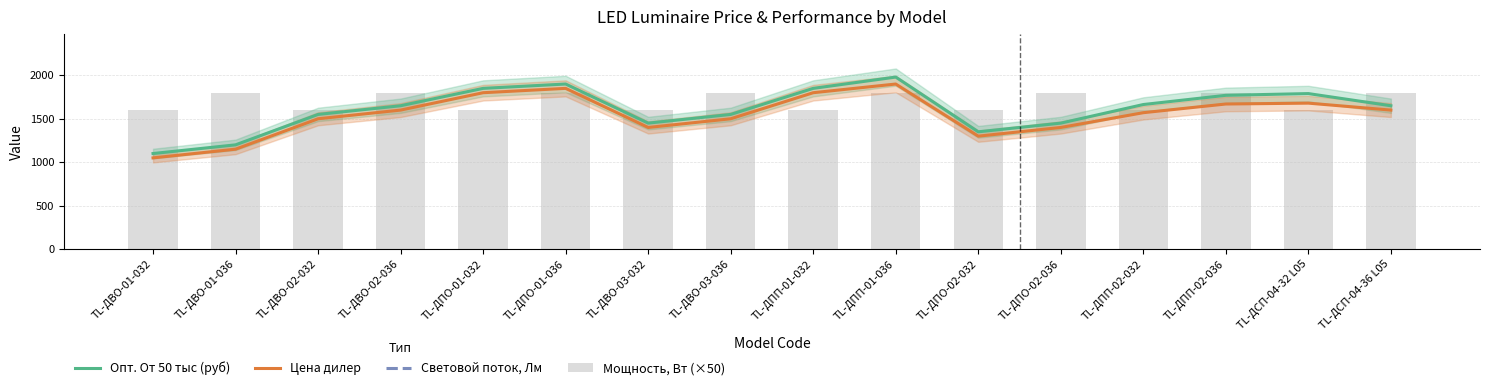

What is the value of the Мощность, Вт (×50) bar at the 12th from the left?

1800